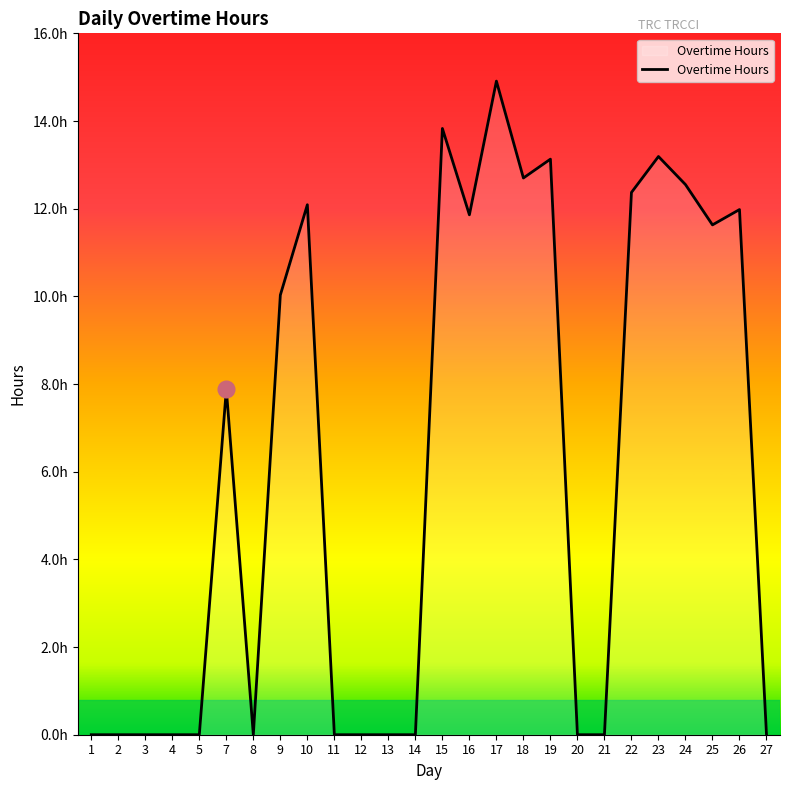

Does the chart have visible grid lines?

No